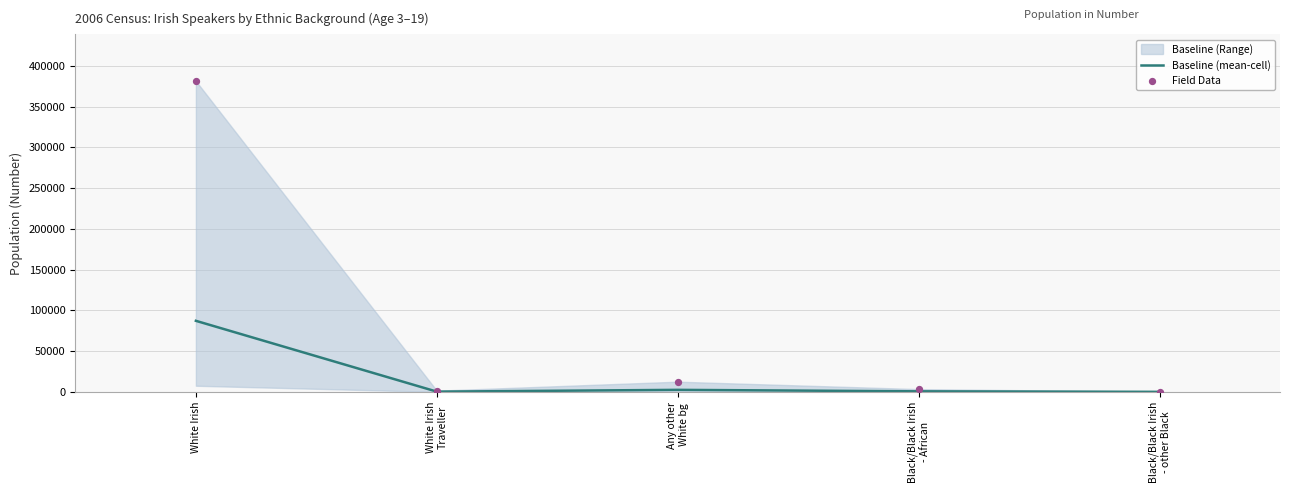

Which series contains the highest Y value?

Field Data